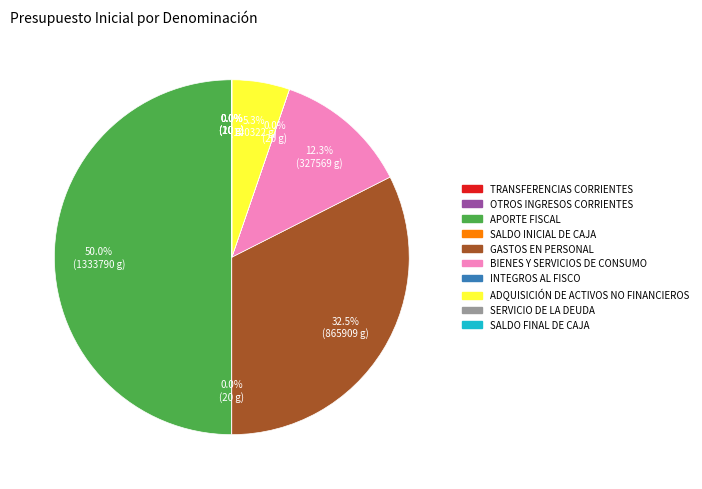

To the nearest percent, what is the average slice percentage?

10%